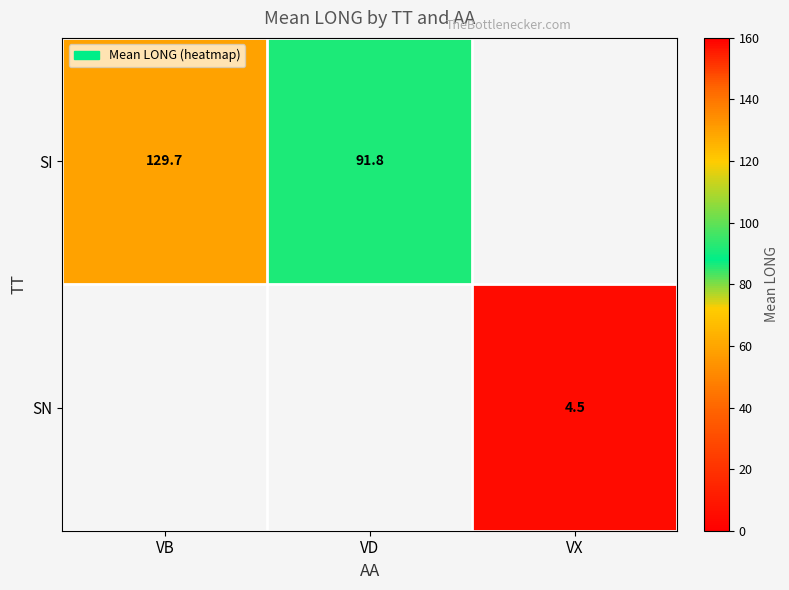

Which label corresponds to the largest value in the chart?

VB